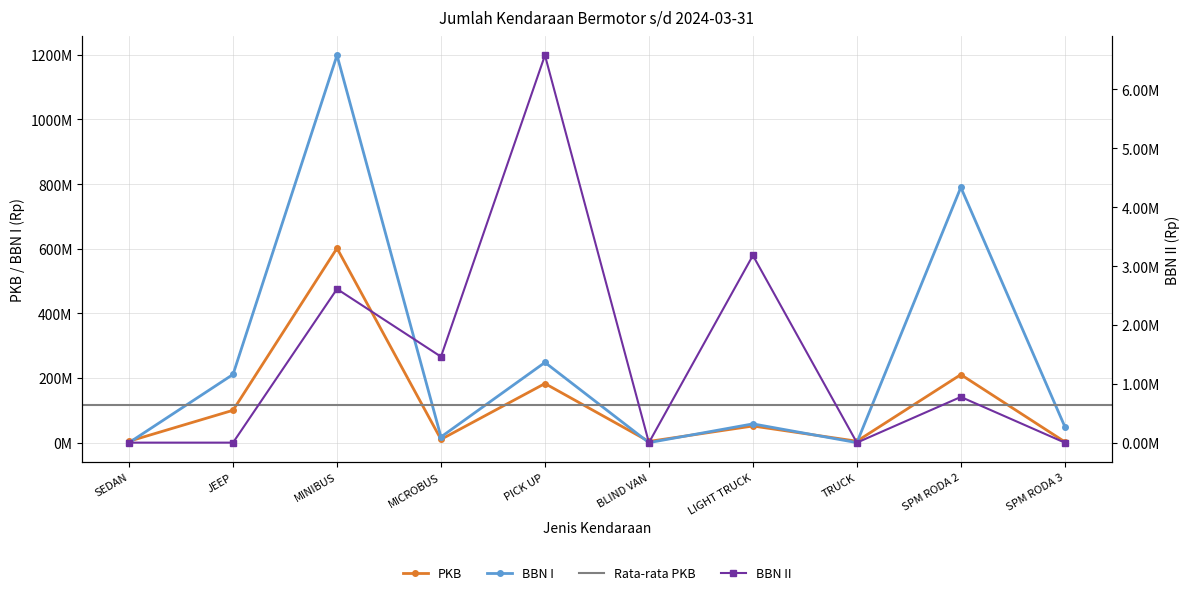

In PKB, how many points are lower than both neighbors (excluding endpoints)?

3